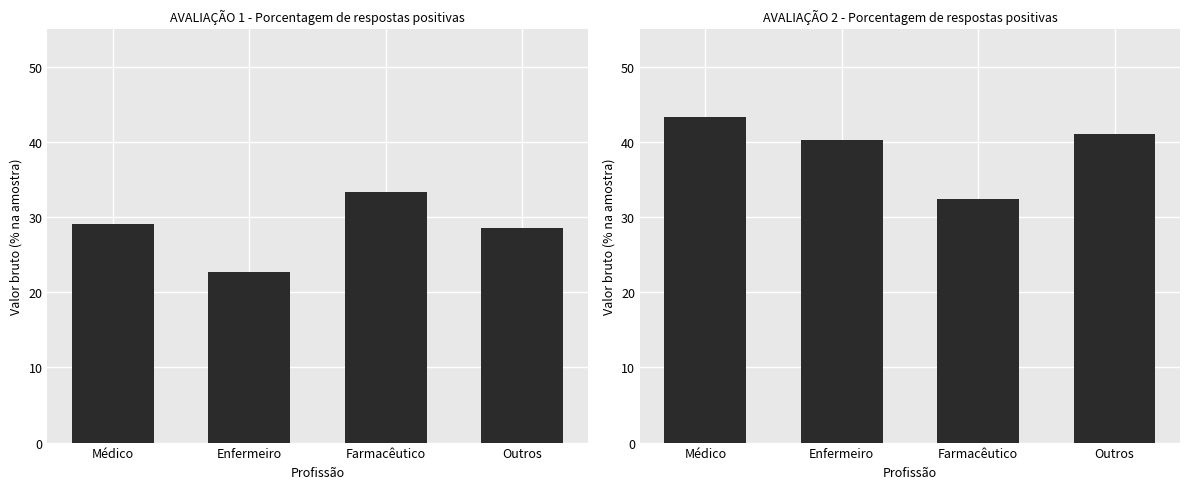

What is the difference between the maximum and second lowest values in the Valor bruto - AVALIAÇÃO 1 series?

4.7